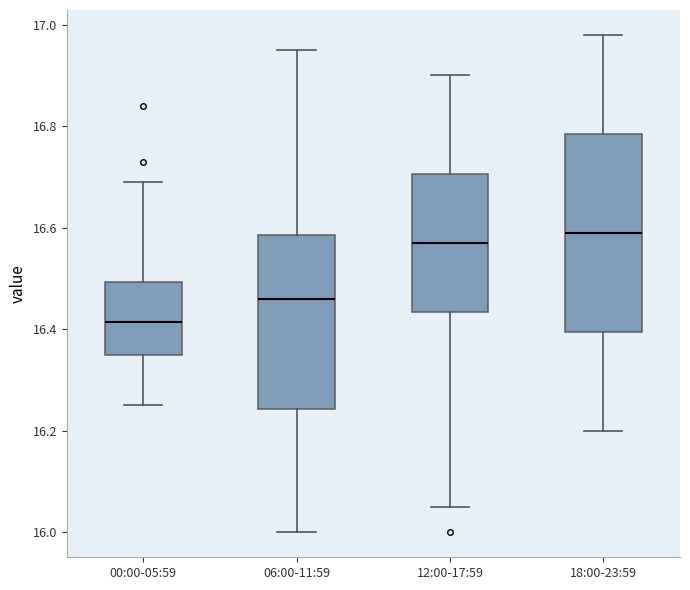

Reading left to right, read every box against the y-axis: the position of its median line, the range the box covers, and the ends of its whiskers. The values are not printed on the chart, so give them approximately, as read against the axis.

00:00-05:59: median 16.42, box 16.36 to 16.50, whiskers 16.26 to 16.70
06:00-11:59: median 16.46, box 16.24 to 16.58, whiskers 16.00 to 16.96
12:00-17:59: median 16.58, box 16.44 to 16.70, whiskers 16.06 to 16.90
18:00-23:59: median 16.60, box 16.40 to 16.78, whiskers 16.20 to 16.98